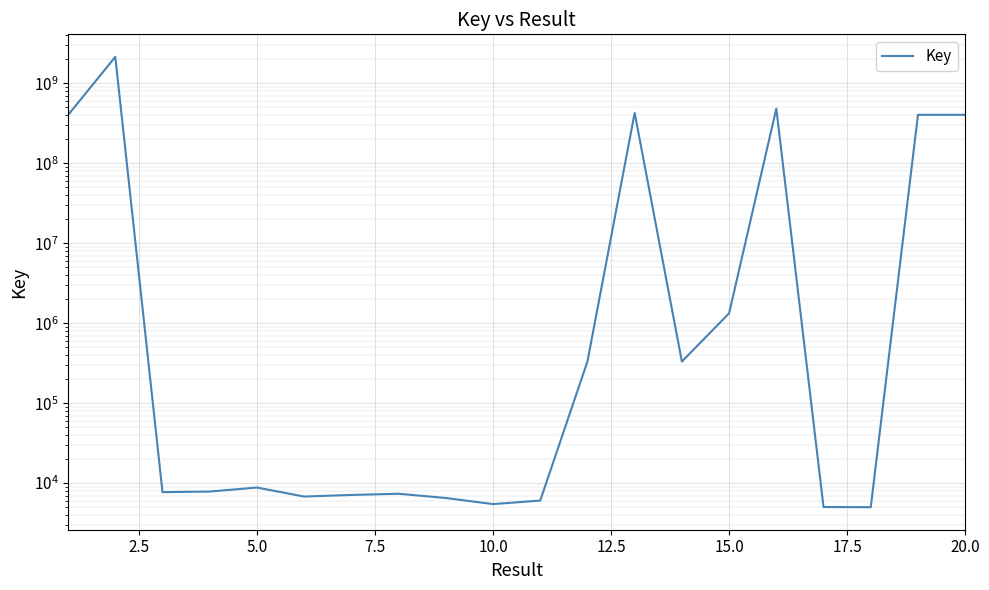

How many points are higher than both their immediate neighbors (excluding endpoints)?

6